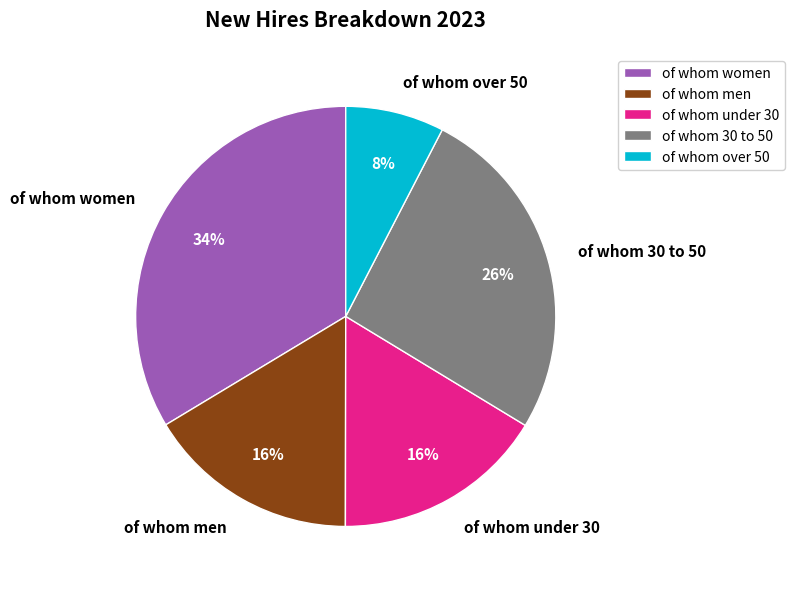

Combined, do of whom under 30 and of whom men account for over 50%?

No